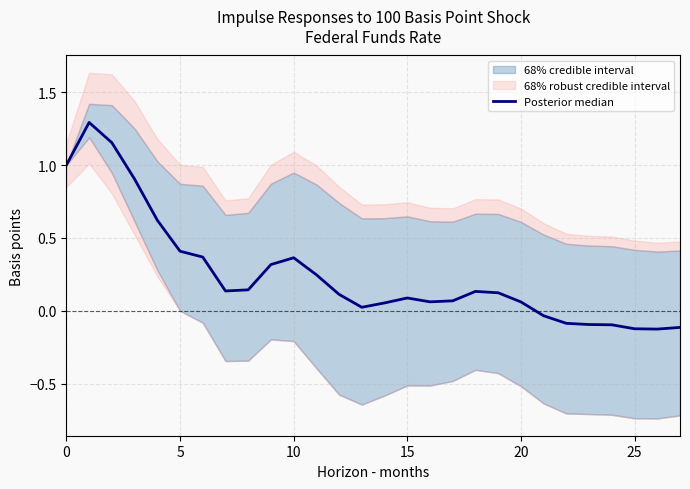

The chart shows a value of 0.0 at 20. True or false?

False